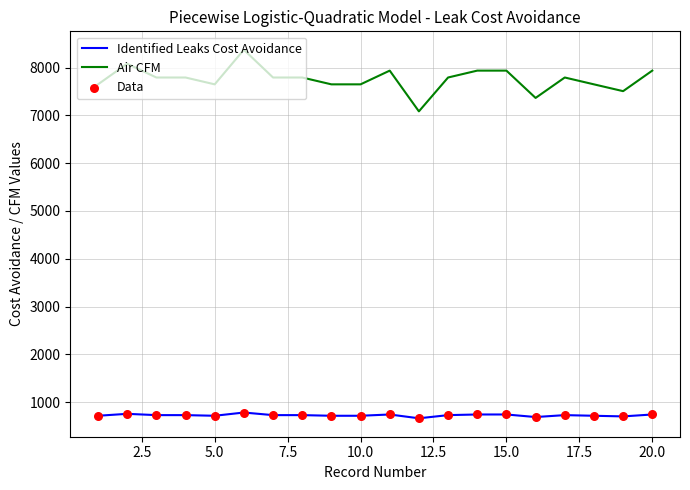

Rank the series by their average value, from lowest to highest.

Identified Leaks Cost Avoidance, Air CFM